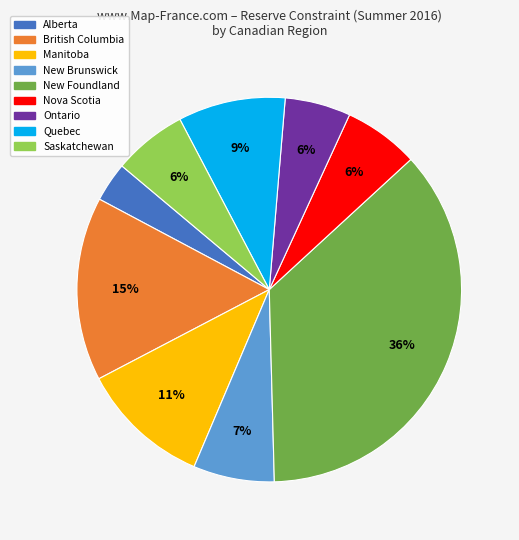

To the nearest percent, what is the average slice percentage?

11%